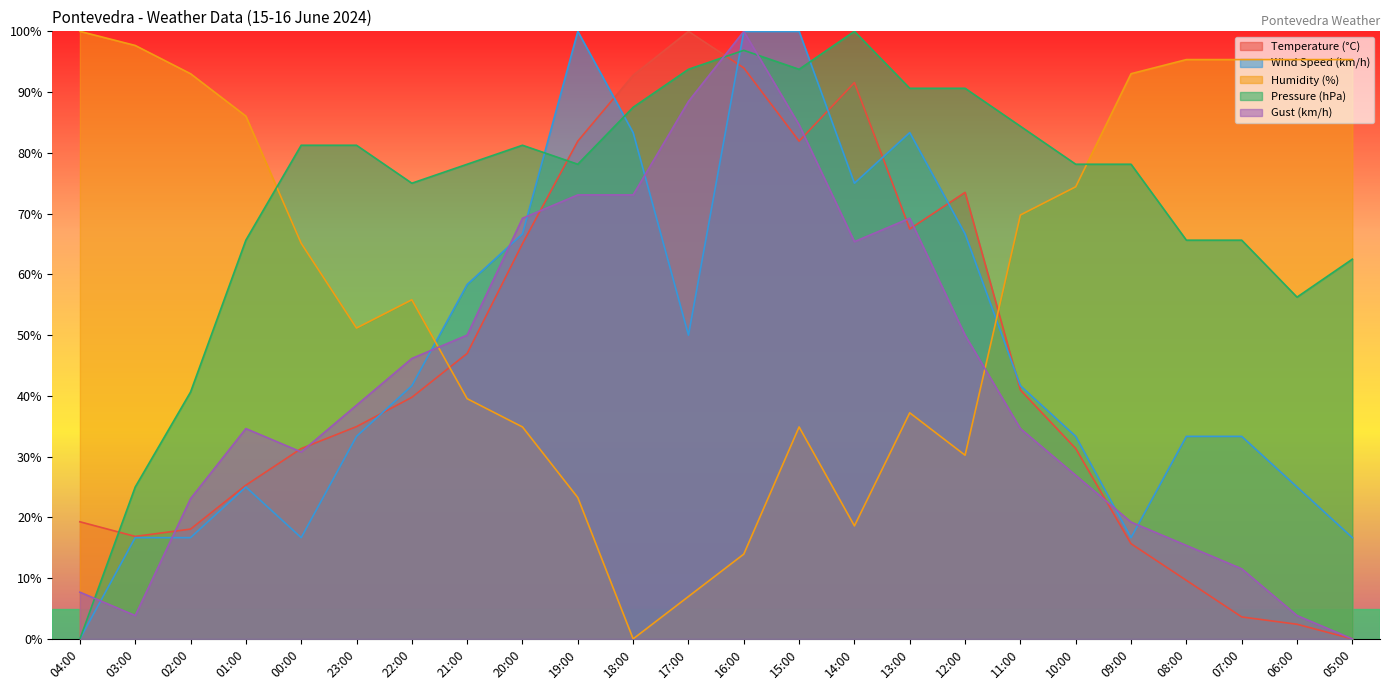

Which series has the widest spread of values?

Temperature (°C)